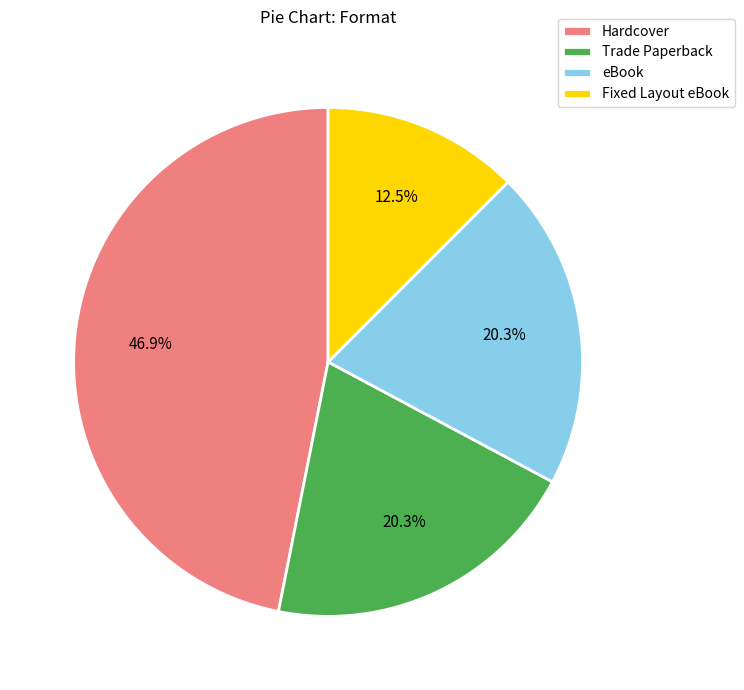

Is there a majority slice in this chart?

No